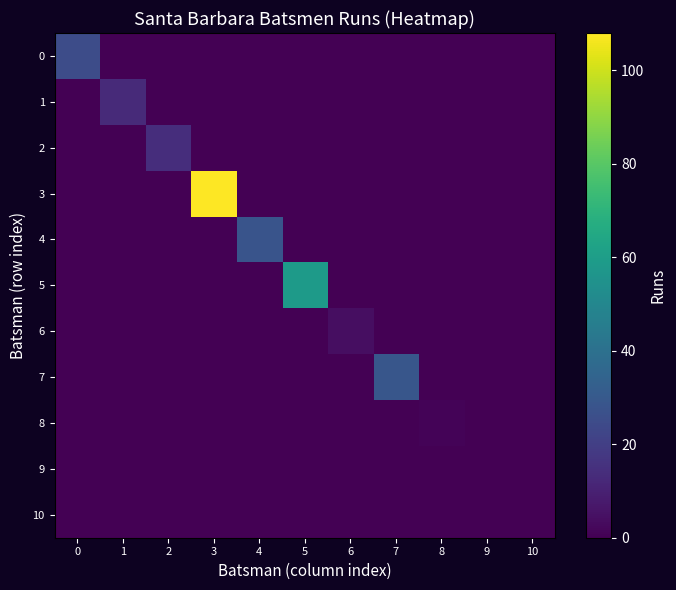

How many categories are shown in the chart?

11